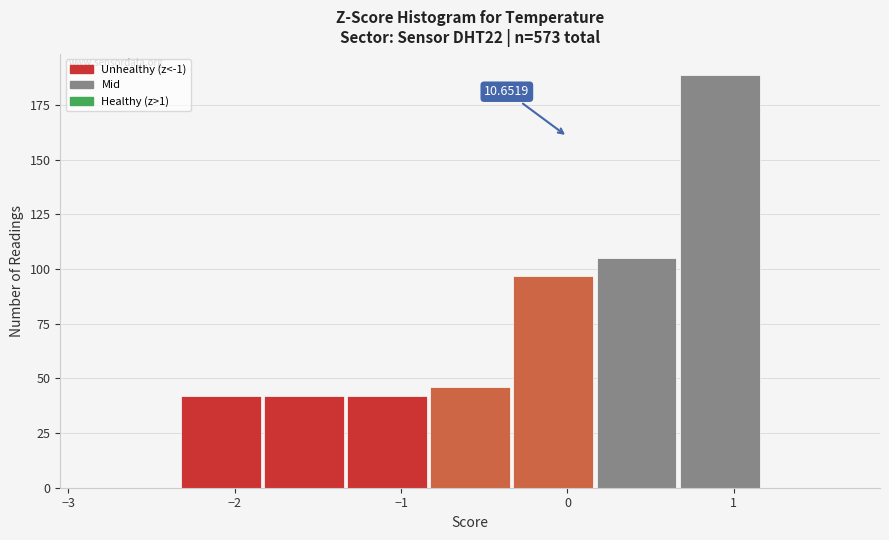

Over which range of the x-axis is the bar tallest?

0.7 to 1.2